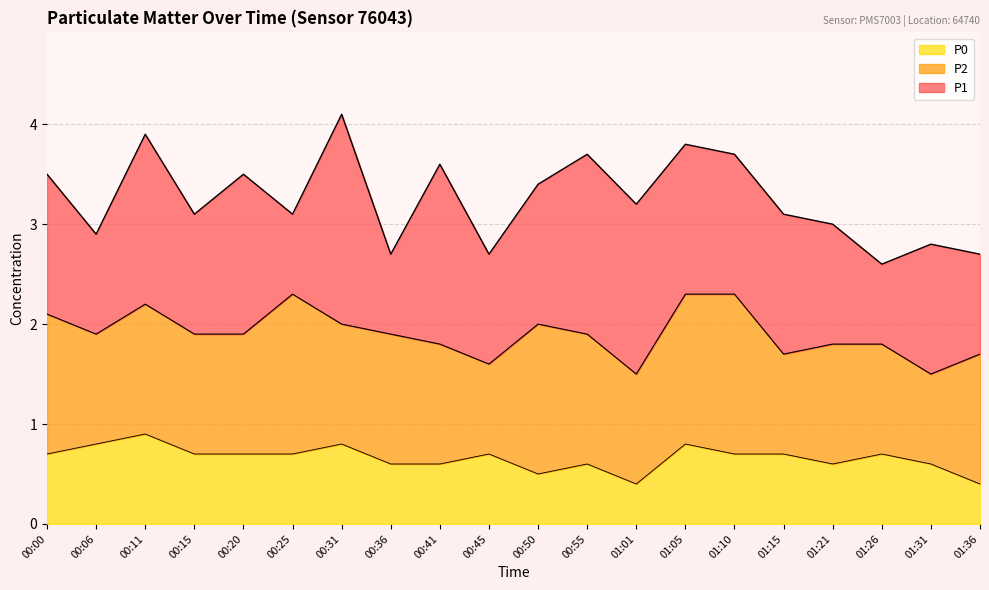

What is the label of the 19th point from the right?

00:06